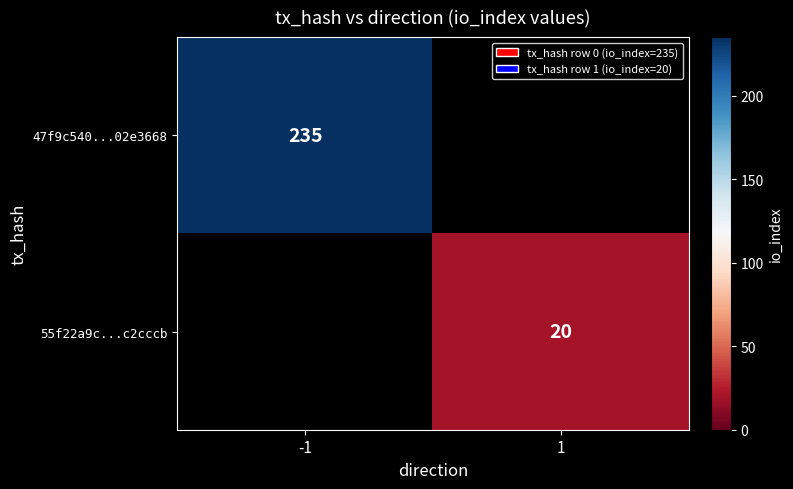

The 47f9c540...02e3668 series shows 103 at -1. True or false?

False